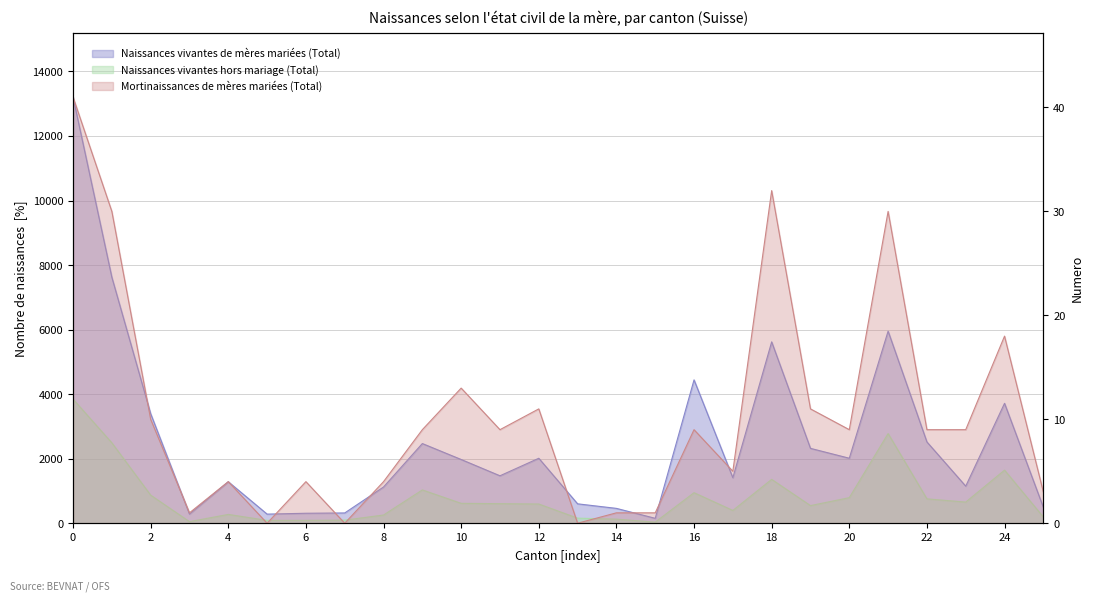

Which series changed the most between Bâle-Ville and Jura?

Naissances vivantes de mères mariées (Total)